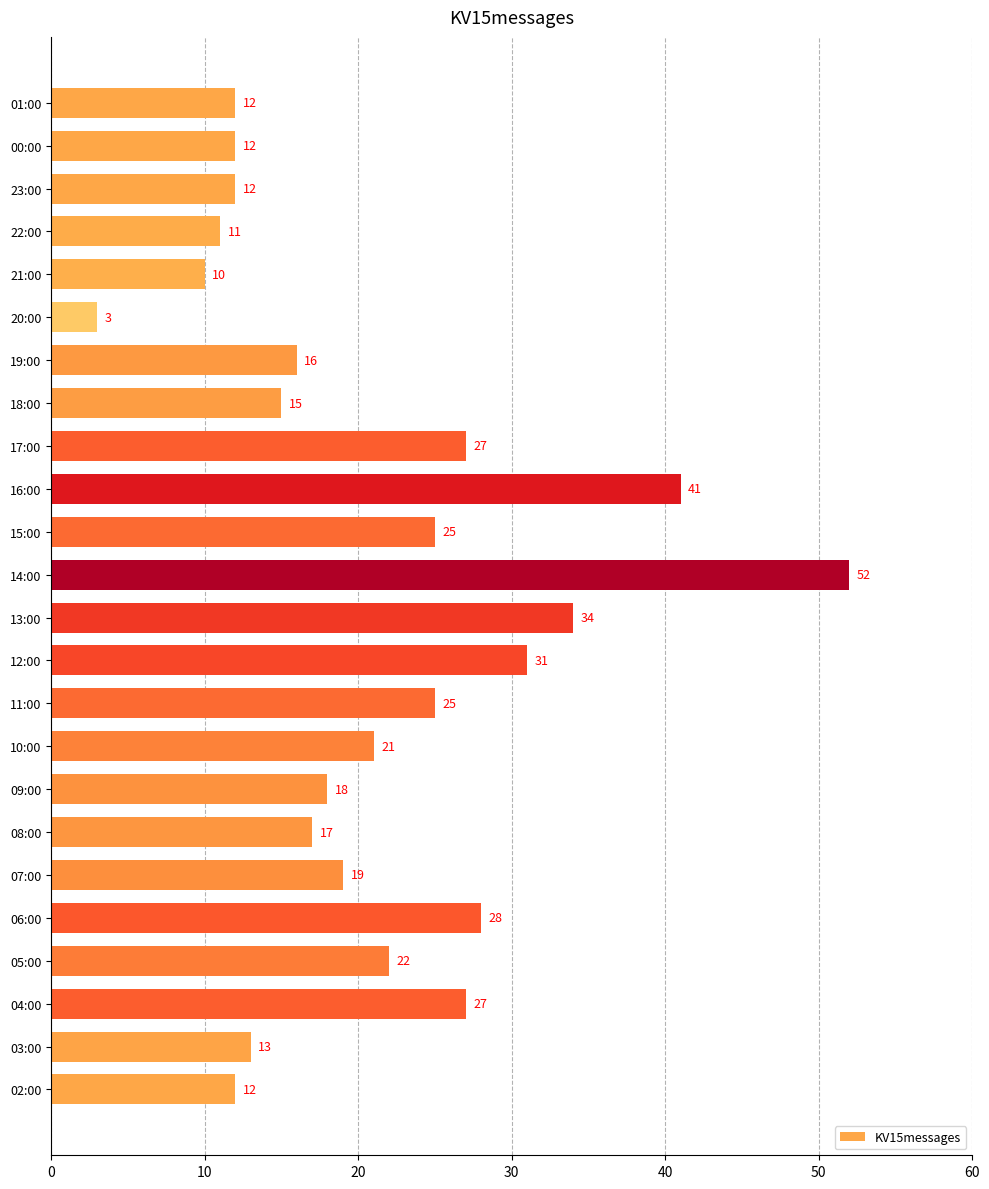

At which category does the chart reach its peak across all series?

14:00